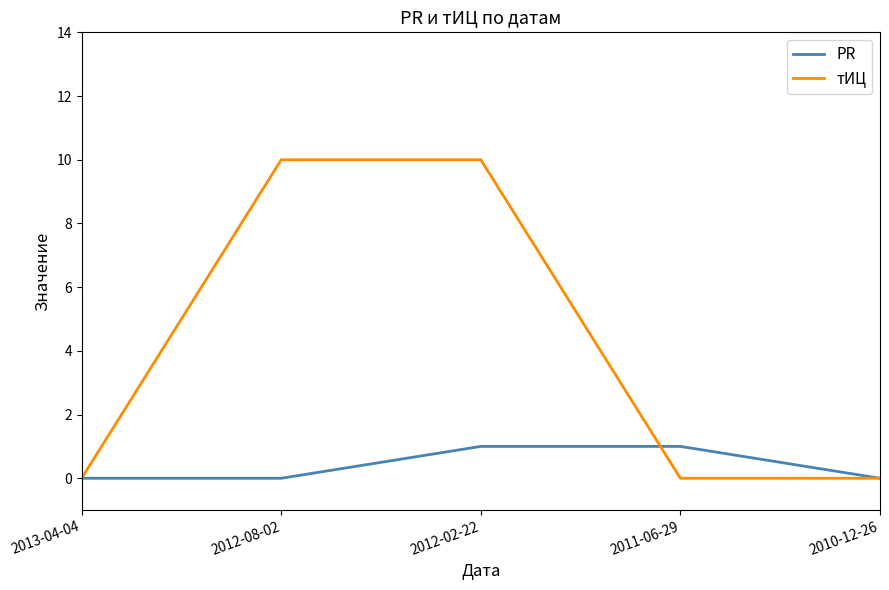

At which category is the sum across all series the highest?

2012-02-22